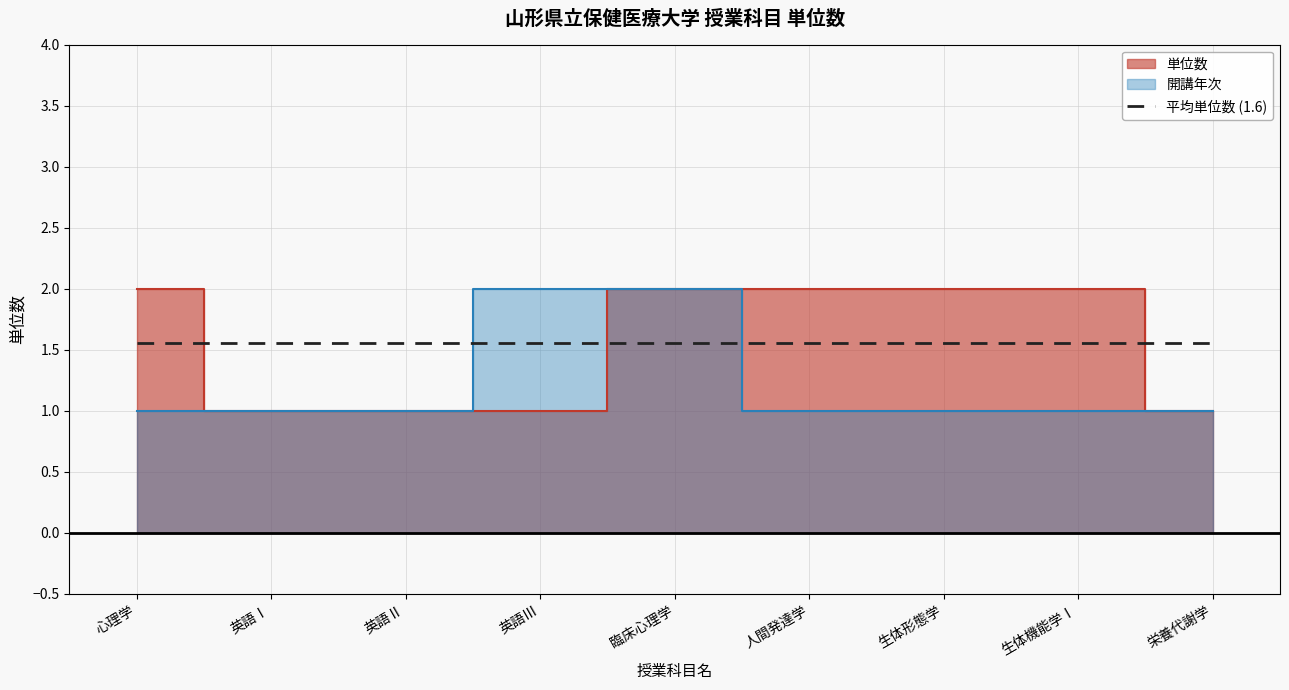

Does the chart display data point markers on the line(s)?

No